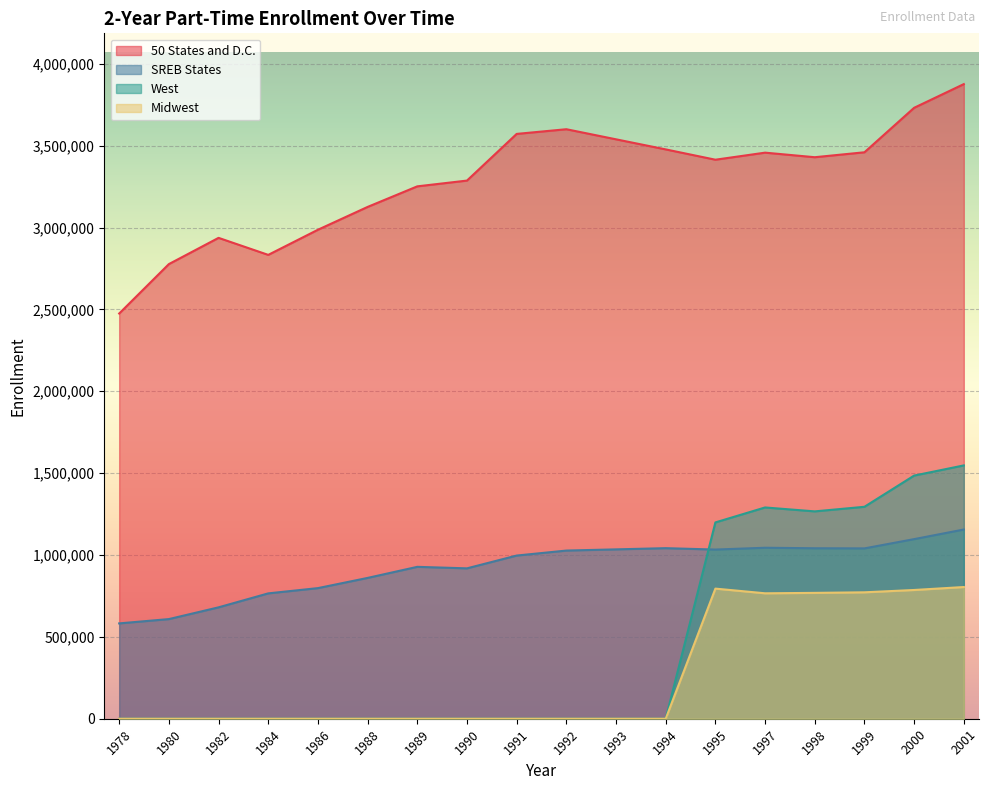

Which series ends up on top after the final intersection of SREB States and West?

West